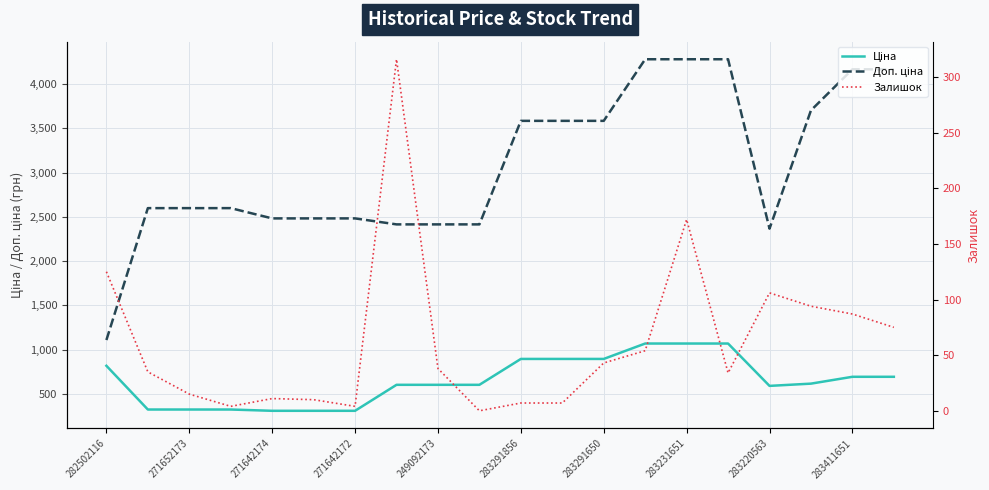

What is the value of the Залишок point at the 18th from the left?

94.0